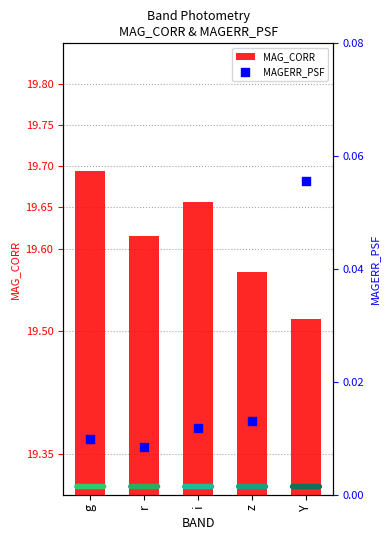

At which category is the sum across all series the highest?

g